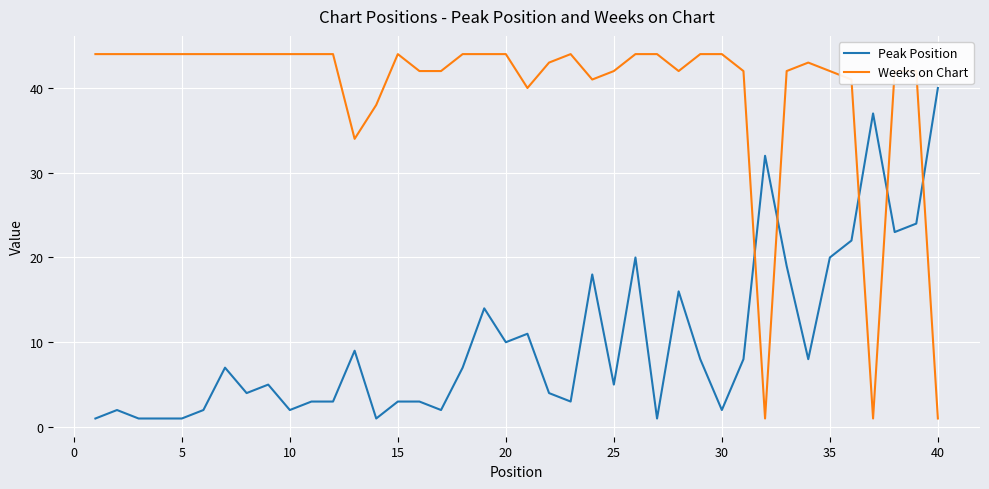

How many times do Peak Position and Weeks on Chart cross each other?

5